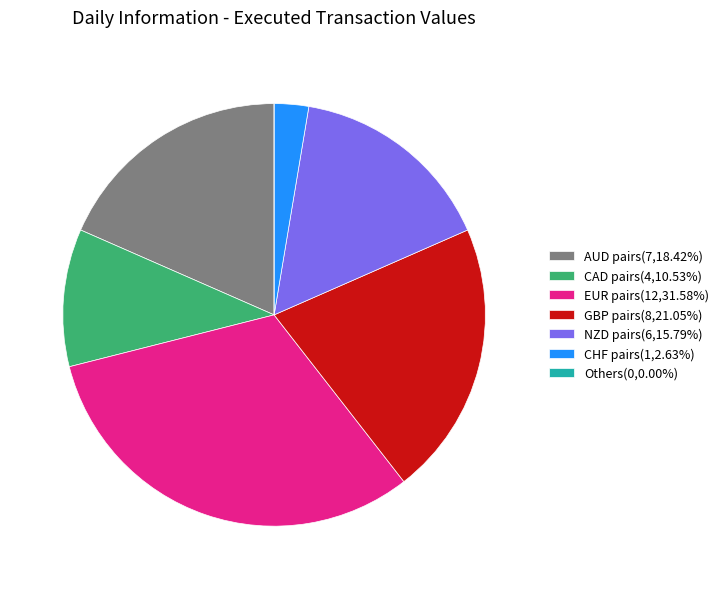

Combined, do CHF pairs(1,2.63%) and CAD pairs(4,10.53%) account for over 50%?

No